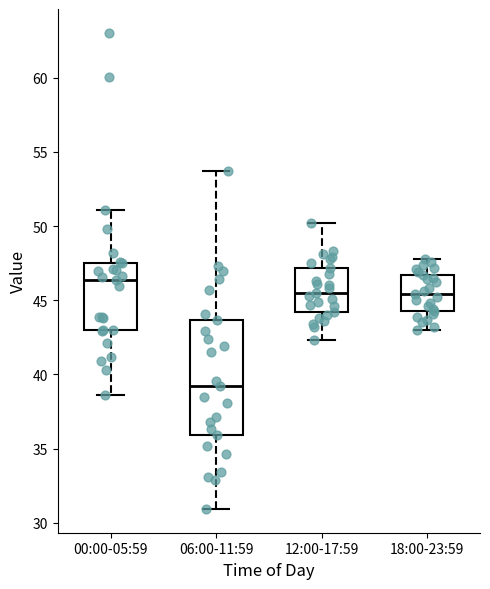

Reading left to right, read every box against the y-axis: the position of its median line, the range the box covers, and the ends of its whiskers. The values are not printed on the chart, so give them approximately, as read against the axis.

00:00-05:59: median 46.5, box 43.0 to 47.5, whiskers 38.5 to 51.0
06:00-11:59: median 39.0, box 36.0 to 43.5, whiskers 31.0 to 53.5
12:00-17:59: median 45.5, box 44.0 to 47.0, whiskers 42.5 to 50.0
18:00-23:59: median 45.5, box 44.5 to 46.5, whiskers 43.0 to 48.0